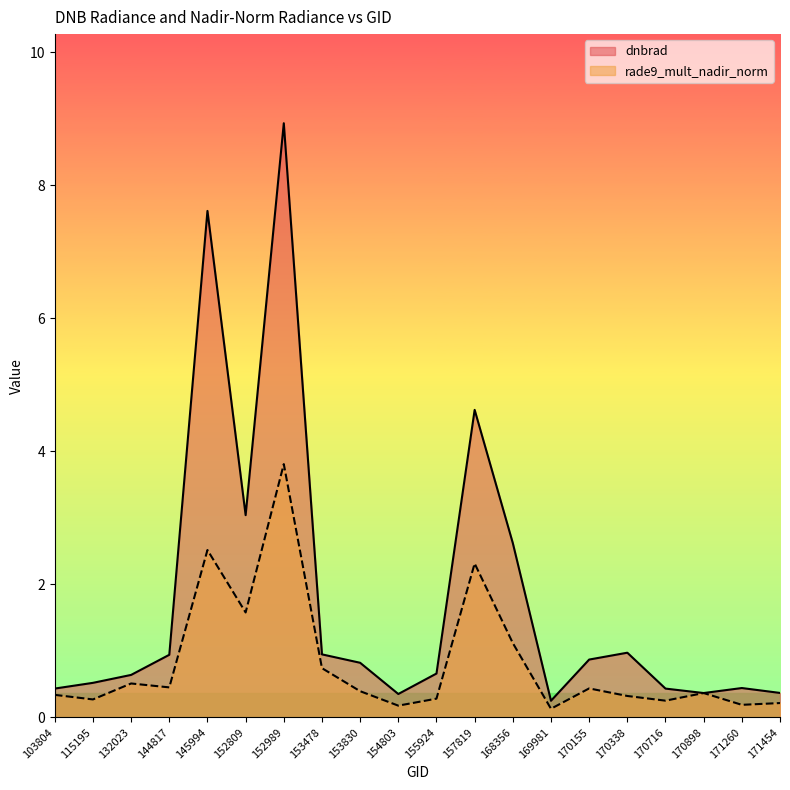

What is the value of the rade9_mult_nadir_norm point at the 4th from the left?

0.5